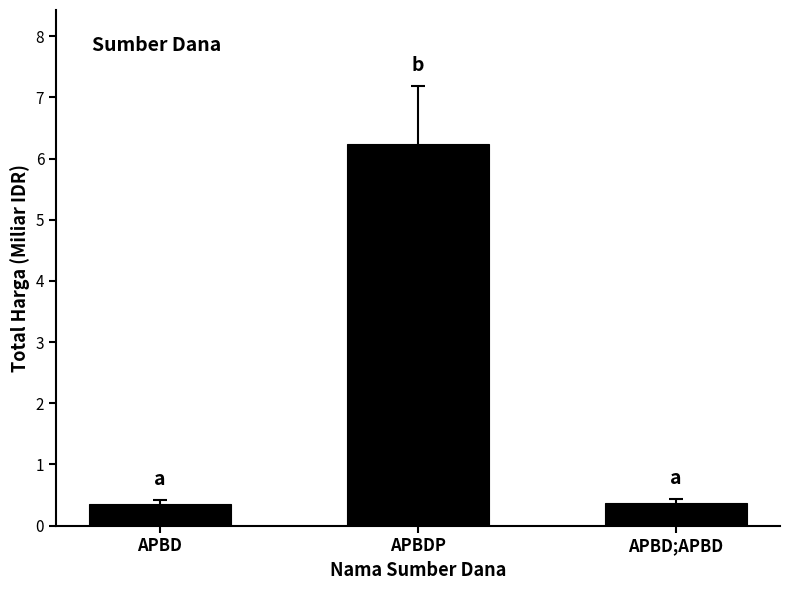

What is the value of the 3rd bar from the left?

0.4